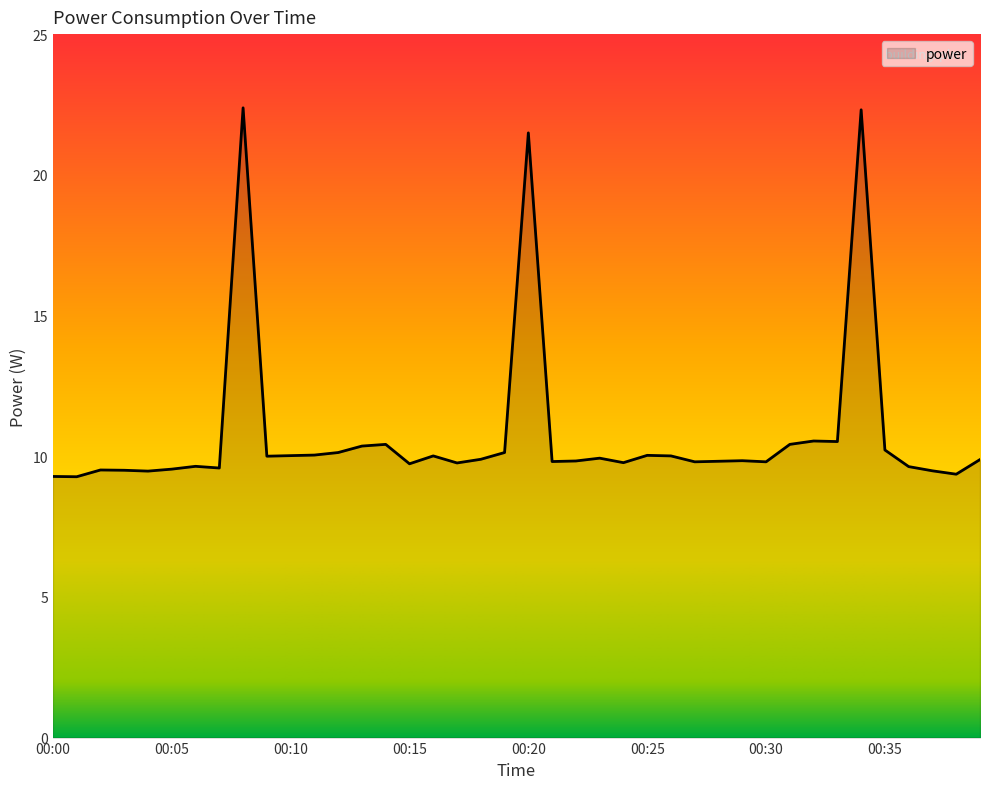

What is the difference between the second highest and second lowest values?

13.0